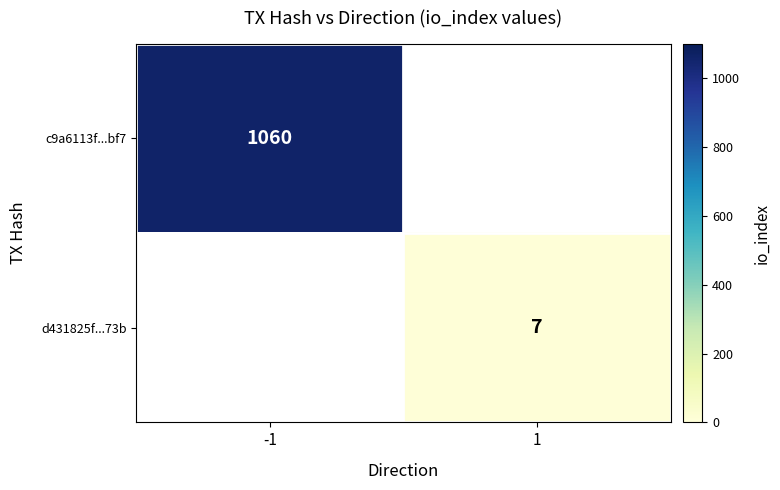

What is the minimum value shown in the chart?

7.0